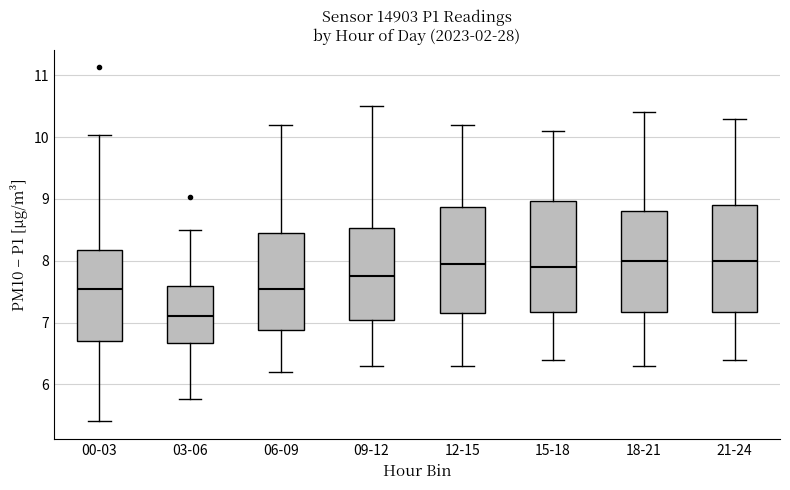

Where does the median line of the box for 09-12 sit on the y-axis? The values are not printed on the chart, so give them approximately, as read against the axis.

7.8